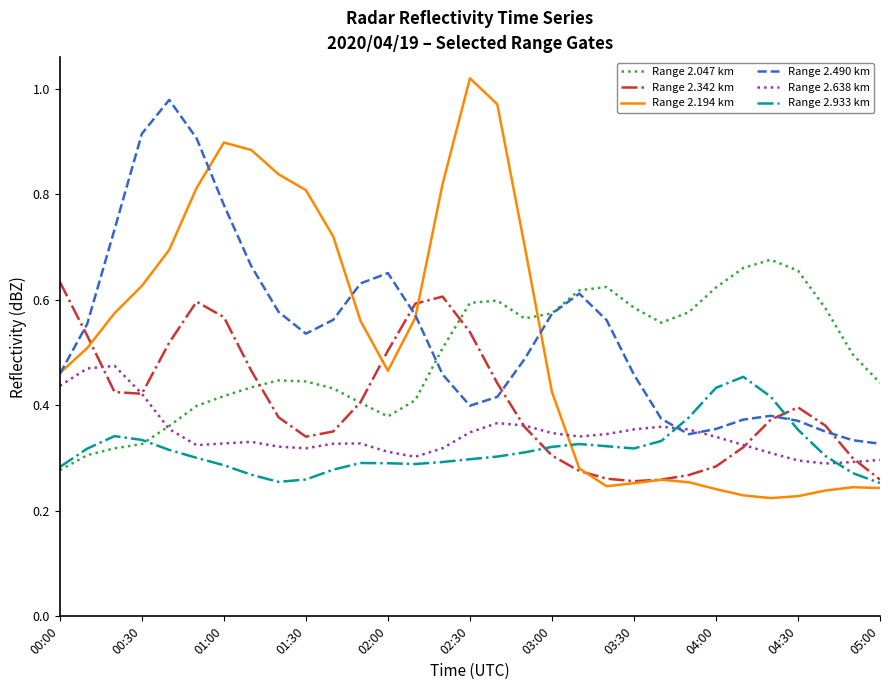

What are all the series names shown in the legend?

Range 2.047 km, Range 2.342 km, Range 2.194 km, Range 2.490 km, Range 2.638 km, Range 2.933 km